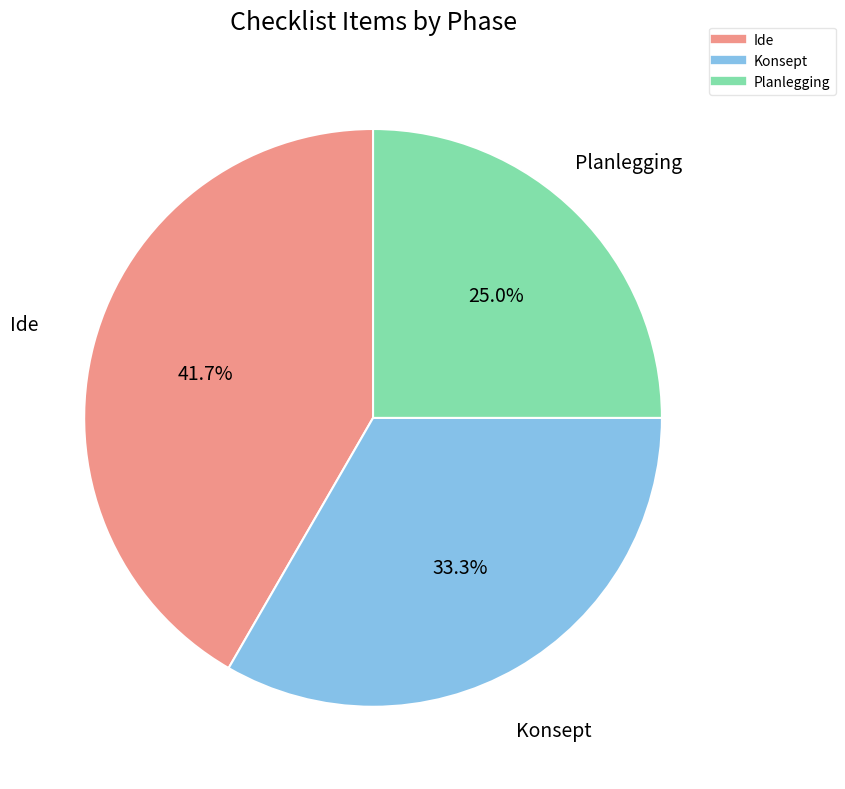

Is there a majority slice in this chart?

No